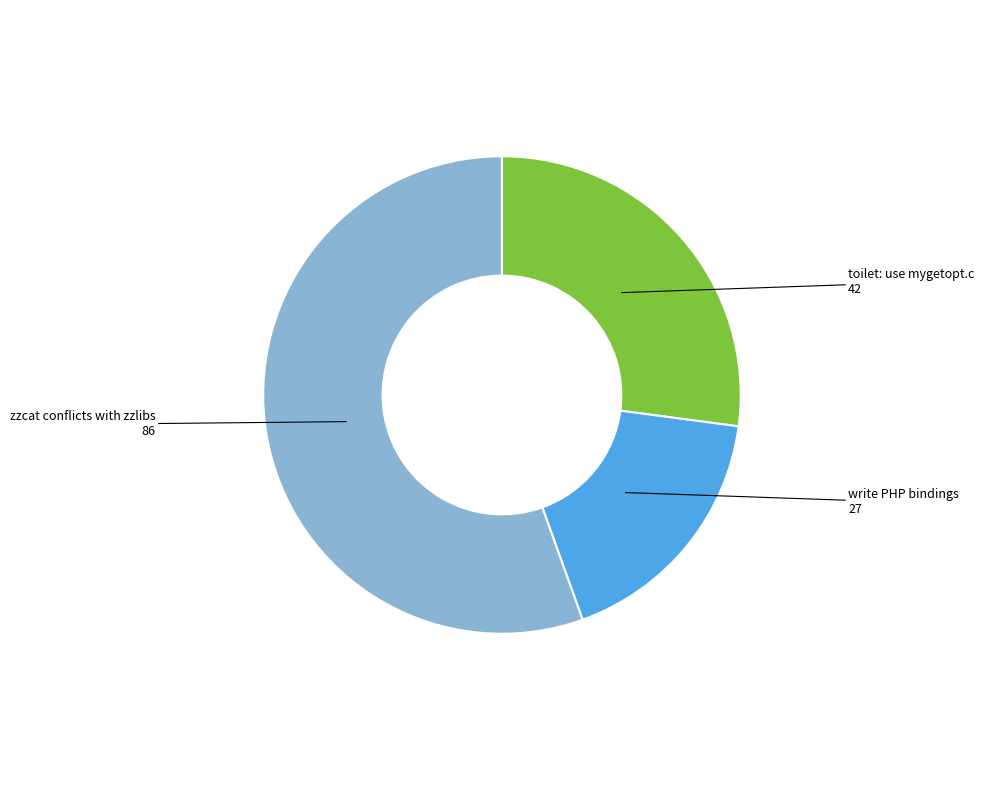

Is there any slice that represents more than half of the pie?

Yes